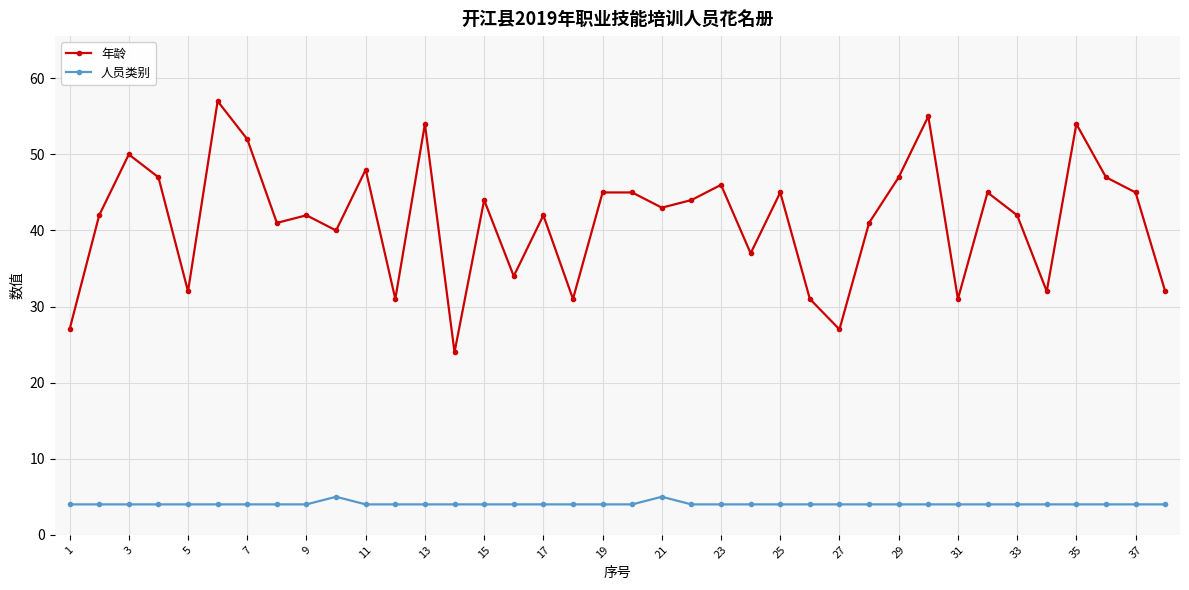

True or false: 人员类别 and 年龄 intersect in this chart.

False